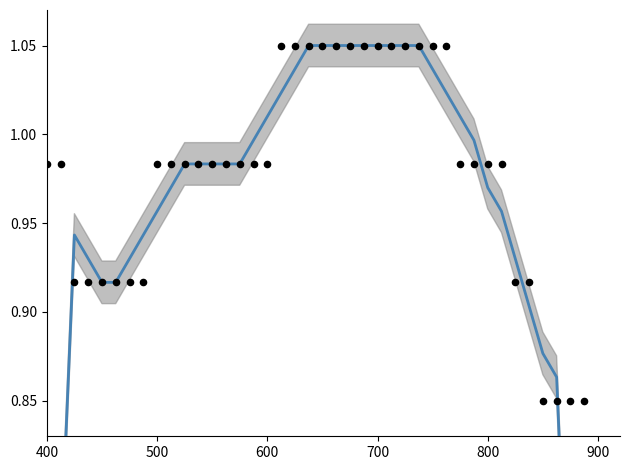

Which series reaches the minimum Y coordinate?

smoothed trend